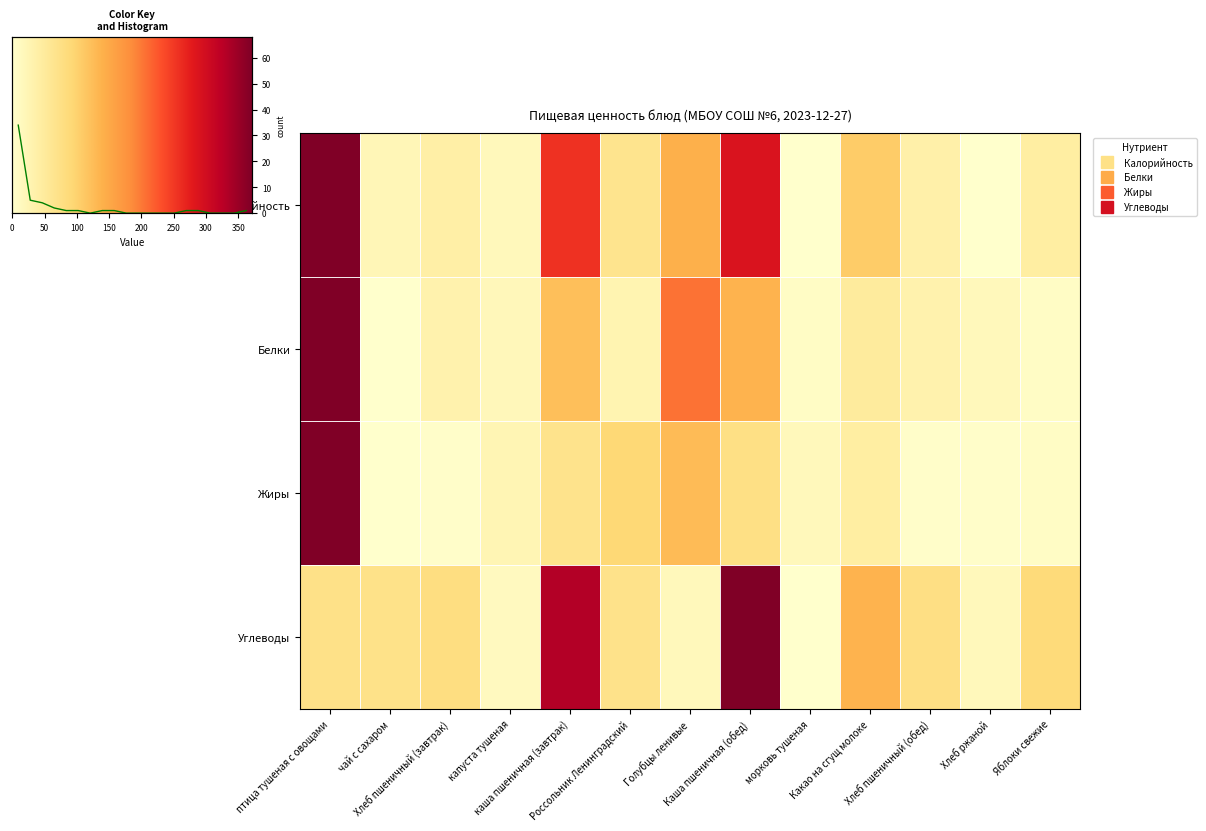

At which label is Белки closest to 0?

чай с сахаром